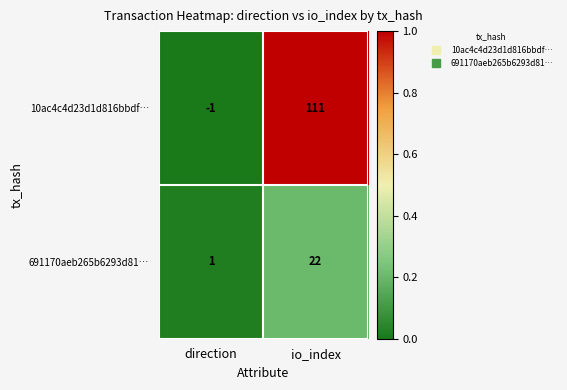

Is it true that 691170aeb265b6293d81… equals 14 at io_index?

False